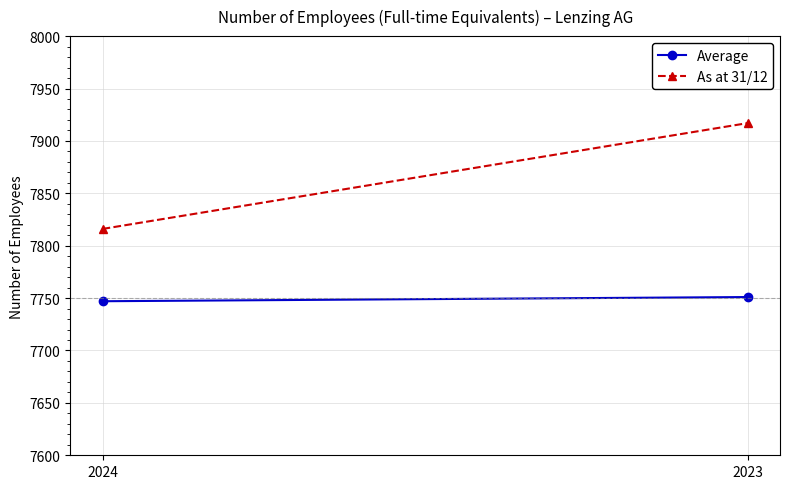

What is the sum of the As at 31/12 values at 2023 and 2024?

15733